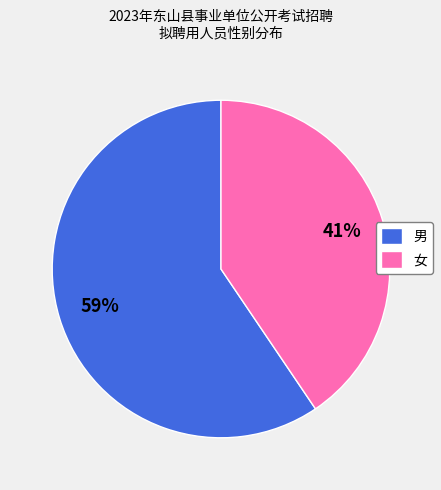

Count the number of slices in the pie.

2